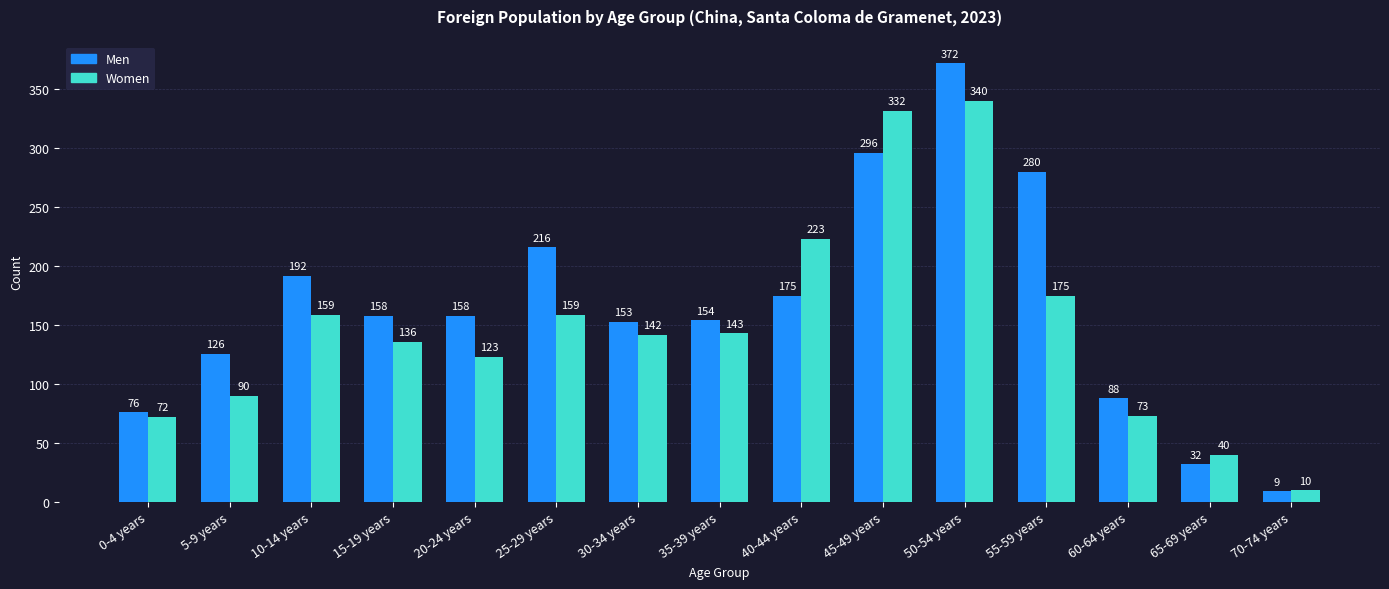

How many groups of bars are there?

15